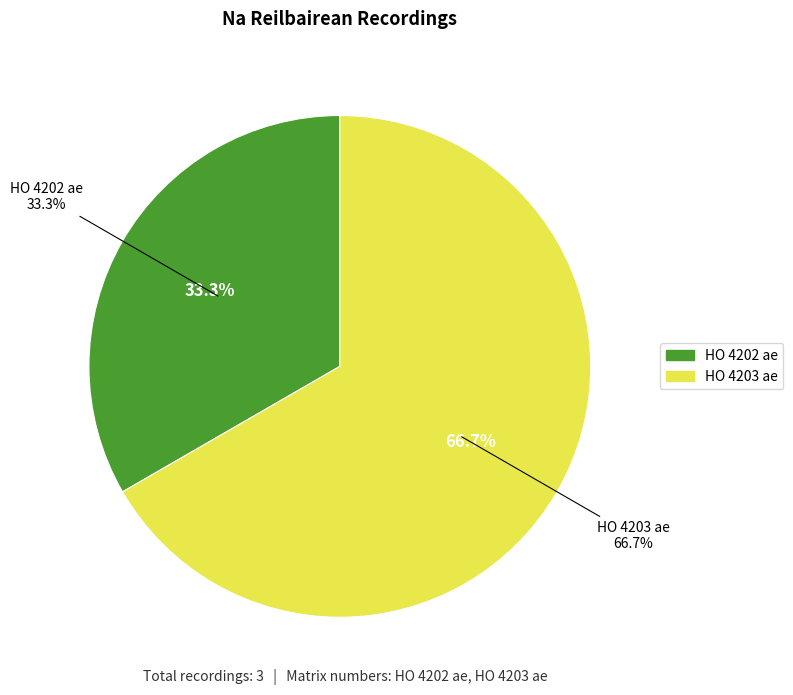

What is the change in value from HO 4202 ae to HO 4203 ae?

+1